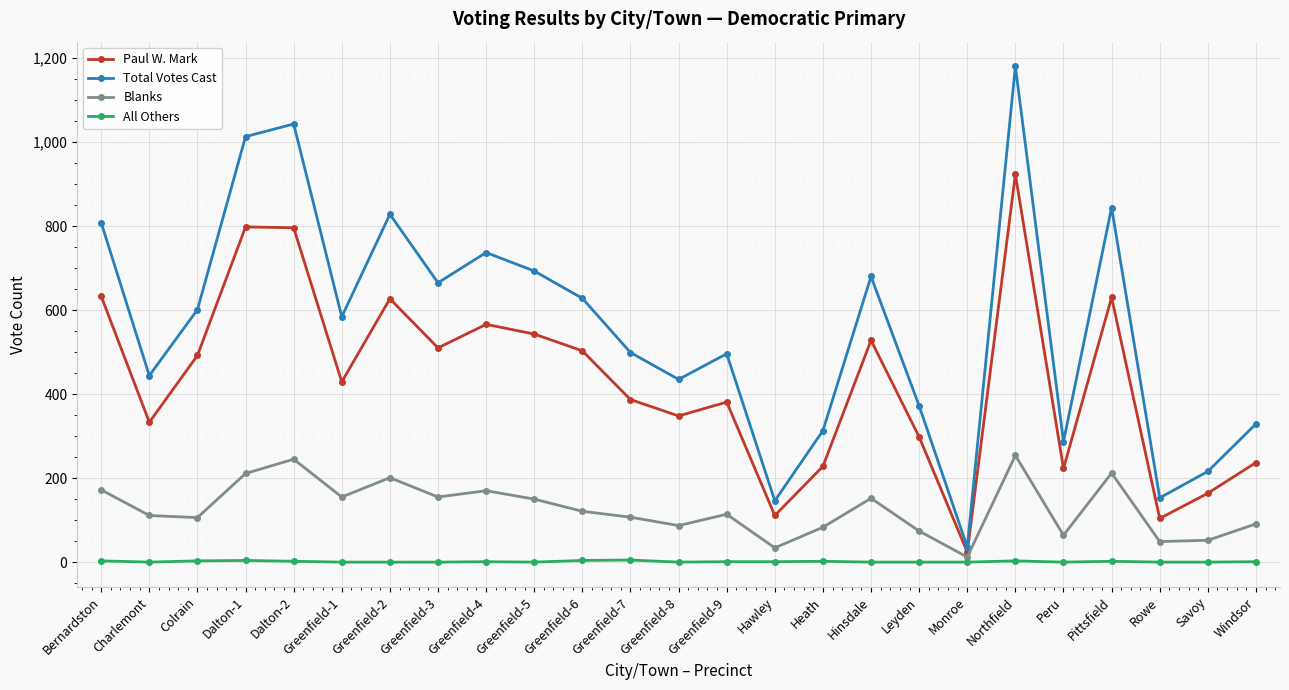

At how many categories does at least one series exceed 1007?

3